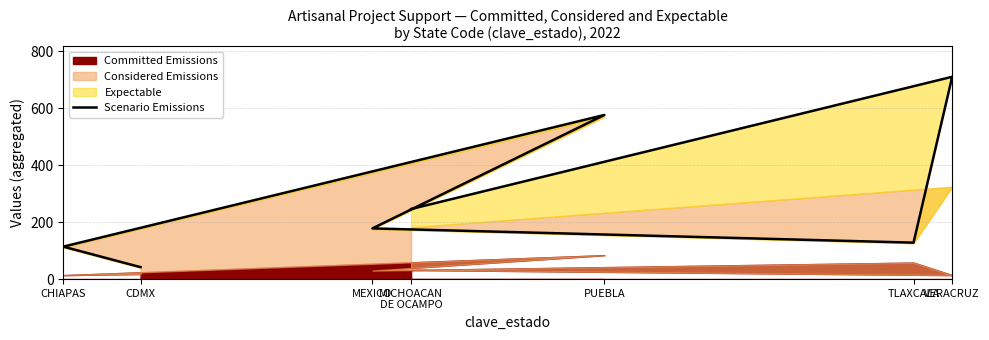

Where is the first local minimum?

TLAXCALA